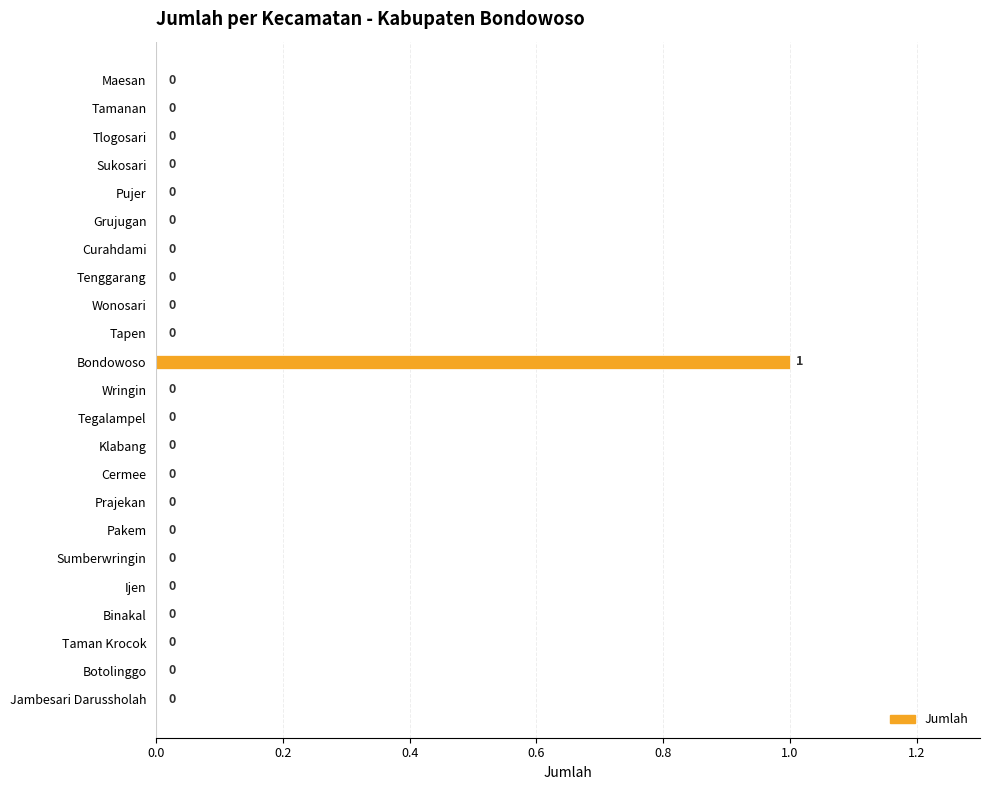

Reading top to bottom, list all the values displayed in this chart.

Maesan=0	Tamanan=0	Tlogosari=0	Sukosari=0	Pujer=0	Grujugan=0	Curahdami=0	Tenggarang=0	Wonosari=0	Tapen=0	Bondowoso=1	Wringin=0	Tegalampel=0	Klabang=0	Cermee=0	Prajekan=0	Pakem=0	Sumberwringin=0	Ijen=0	Binakal=0	Taman Krocok=0	Botolinggo=0	Jambesari Darussholah=0